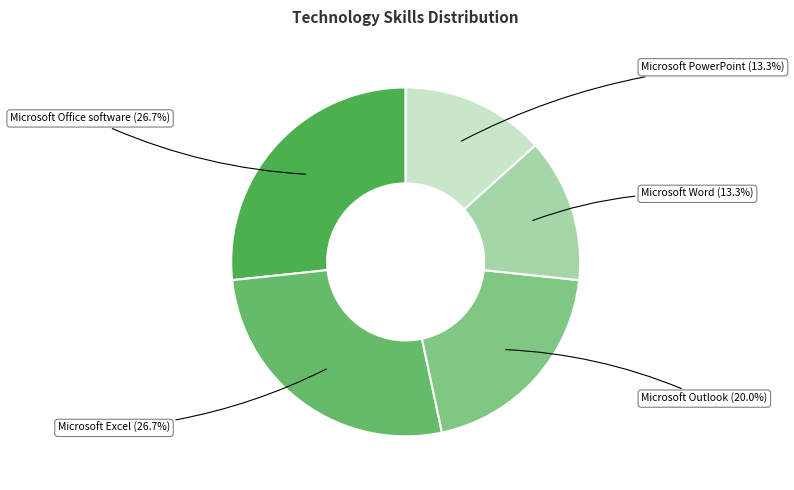

How many slices are in this pie chart?

5